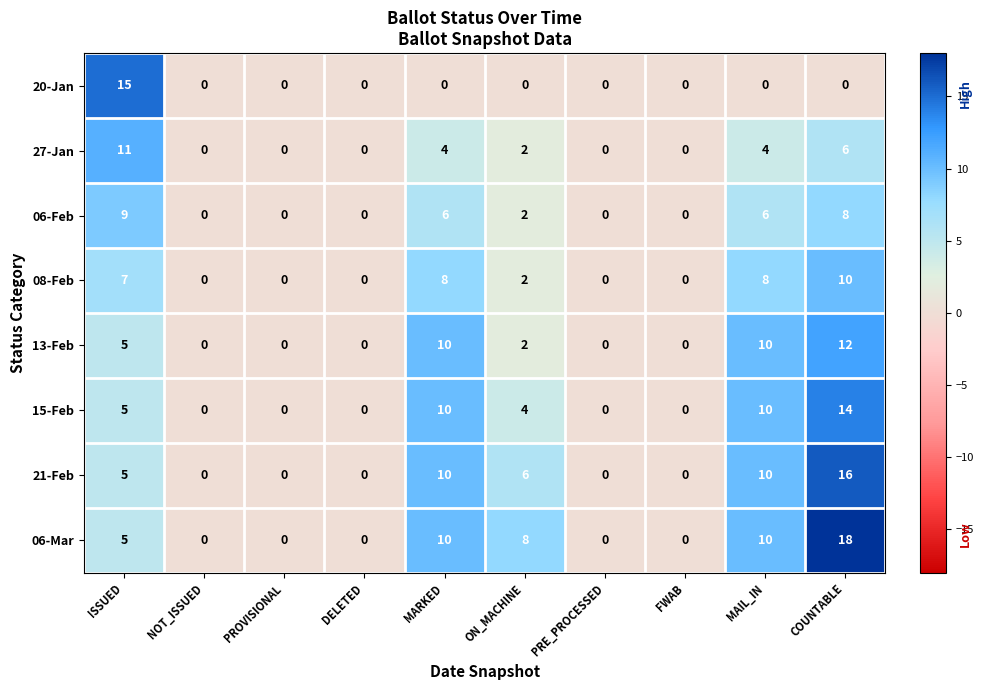

What is the maximum value for 06-Feb?

9